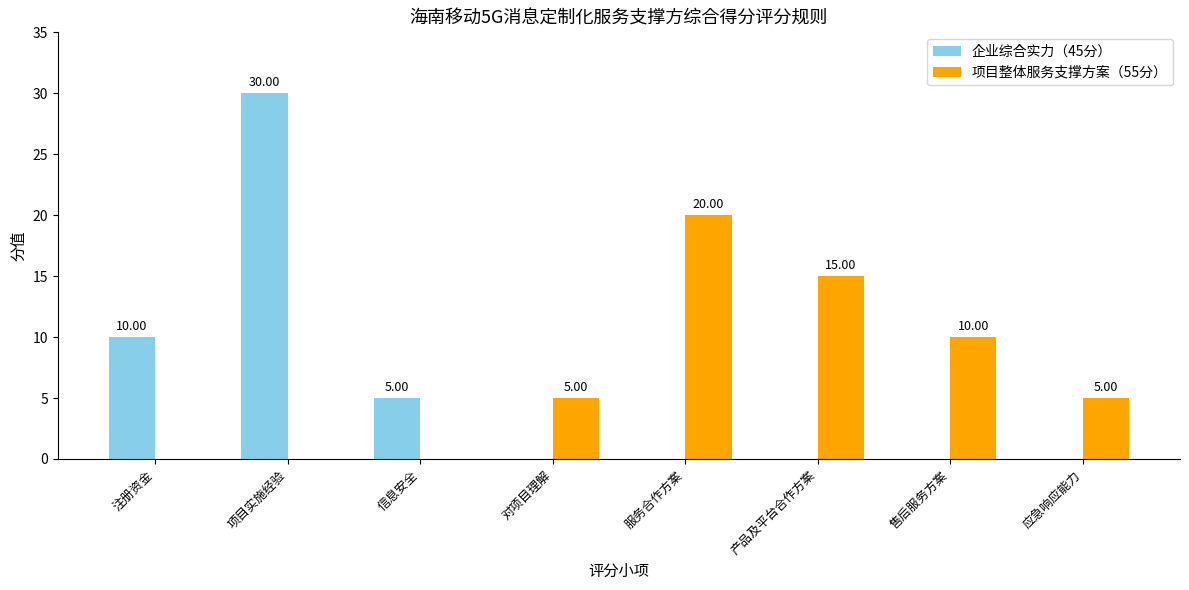

How many values in 项目整体服务支撑方案（55分） are above zero?

5